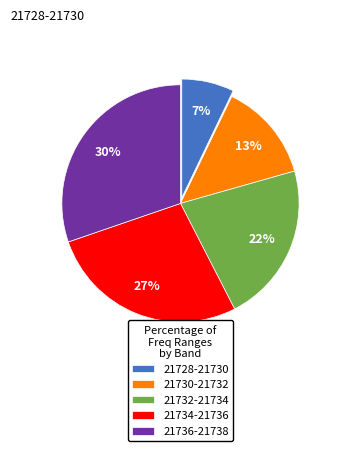

True or false: 21732-21734 accounts for 22% of the total.

True